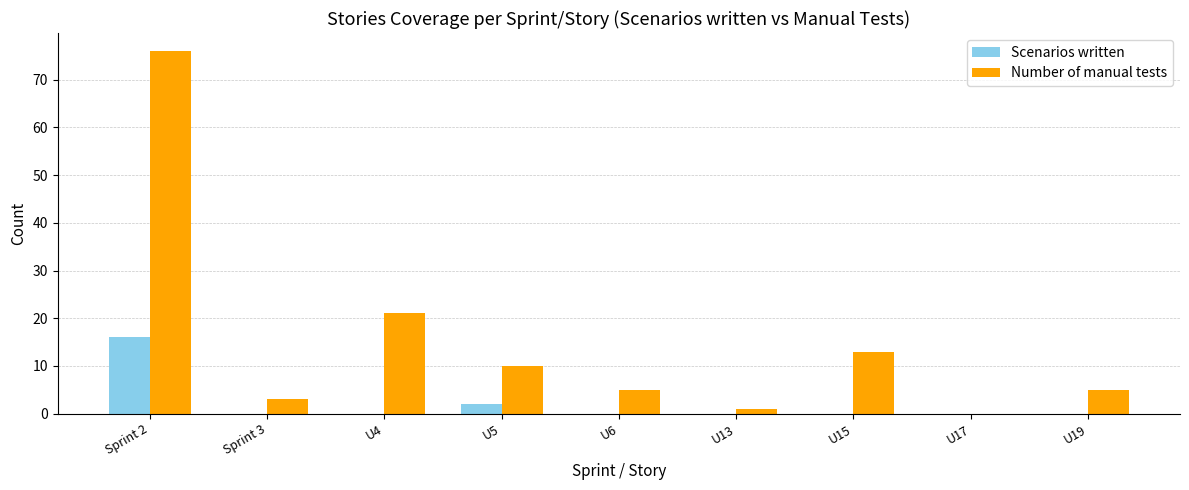

Between U15 and U17, which series saw the biggest shift?

Number of manual tests